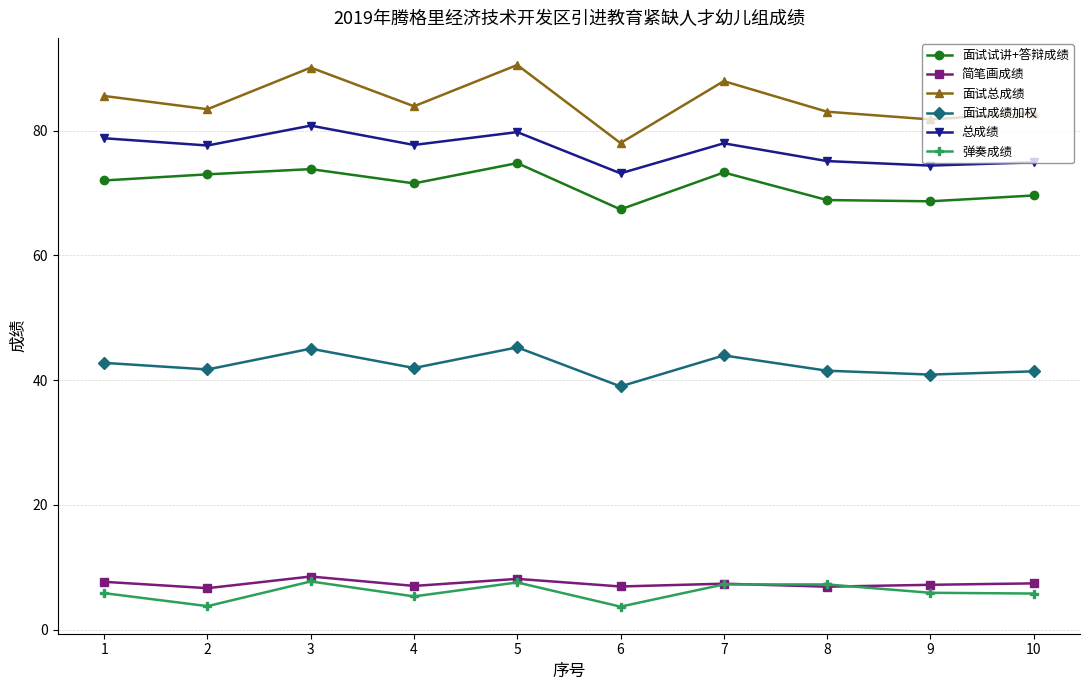

What is the difference between the 面试试讲+答辩成绩 values at 7 and 2?

0.3